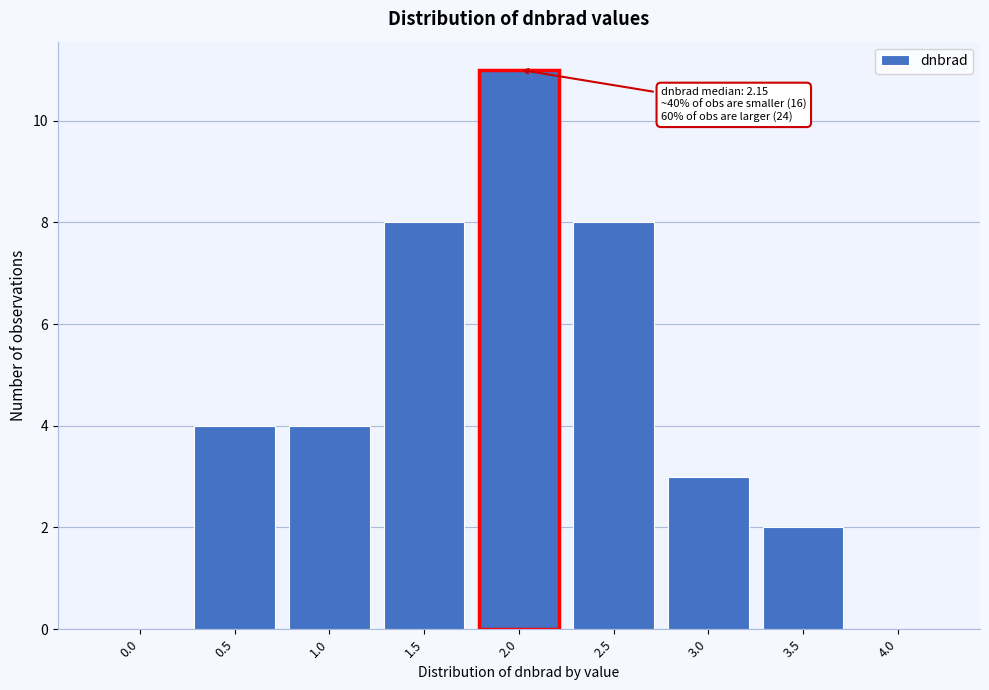

Reading left to right, what are all the values shown in this chart?

0.0=0	0.5=4	1.0=4	1.5=8	2.0=11	2.5=8	3.0=3	3.5=2	4.0=0